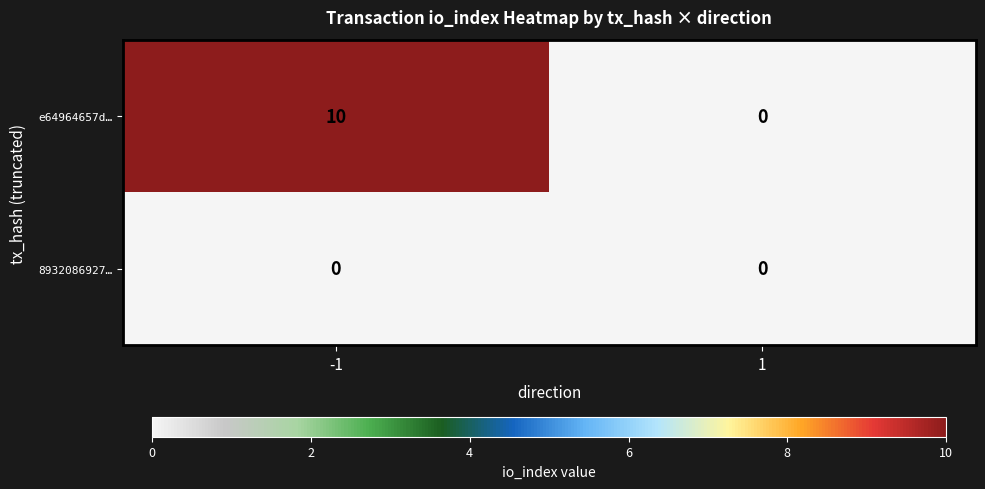

Reading left to right, extract all data points from this chart.

e64964657d…: -1=10	1=0
8932086927…: -1=0	1=0